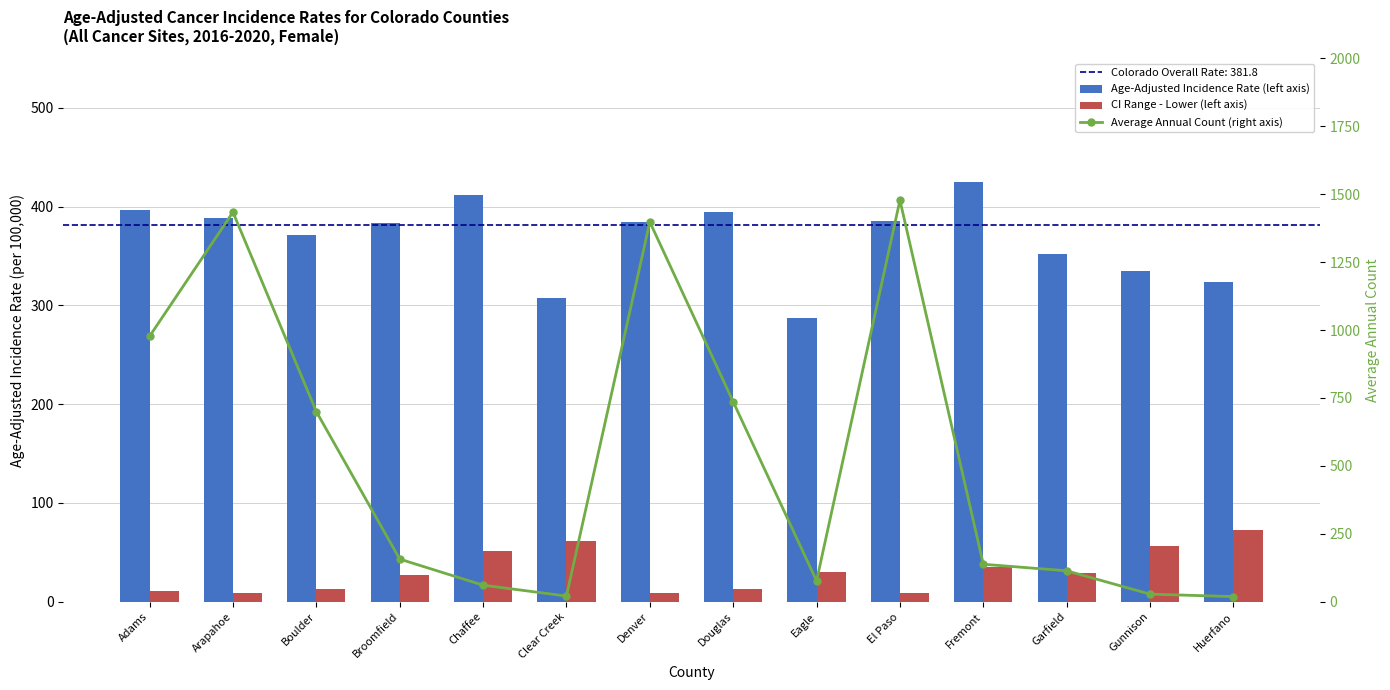

Which category has the lowest value across all series?

El Paso